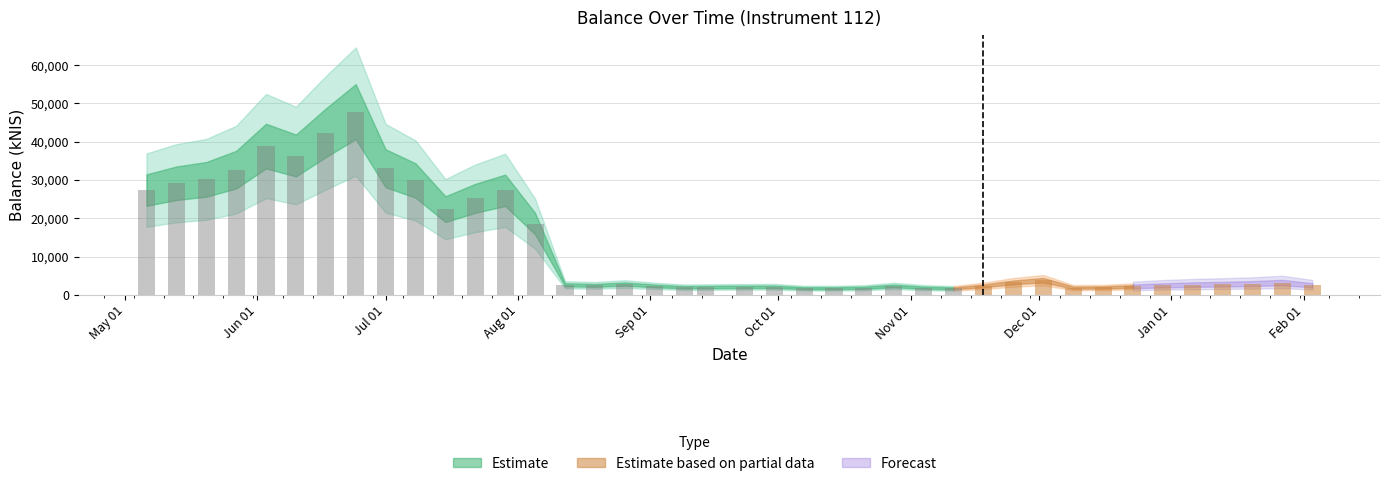

What is the difference between the second highest and minimum values?

40610.2